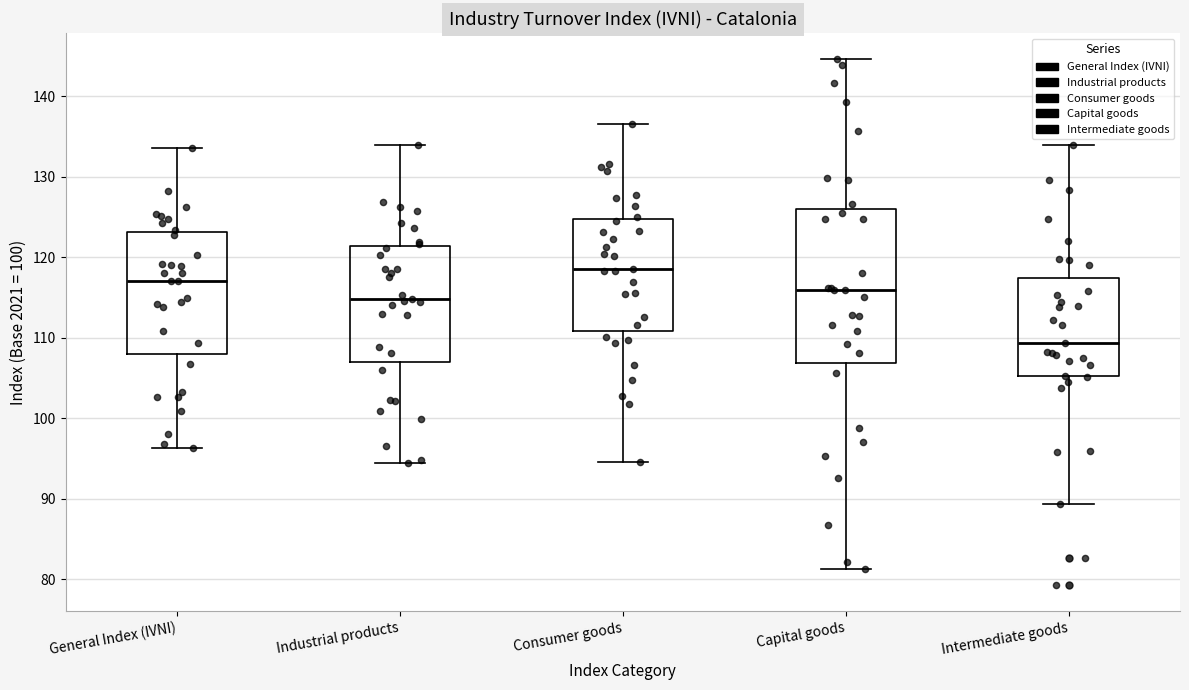

Reading left to right, read every box against the y-axis: the position of its median line, the range the box covers, and the ends of its whiskers. The values are not printed on the chart, so give them approximately, as read against the axis.

General Index (IVNI): median 117, box 108 to 123, whiskers 96 to 134
Industrial products: median 115, box 107 to 121, whiskers 94 to 134
Consumer goods: median 119, box 111 to 125, whiskers 95 to 137
Capital goods: median 116, box 107 to 126, whiskers 81 to 145
Intermediate goods: median 109, box 105 to 117, whiskers 89 to 134